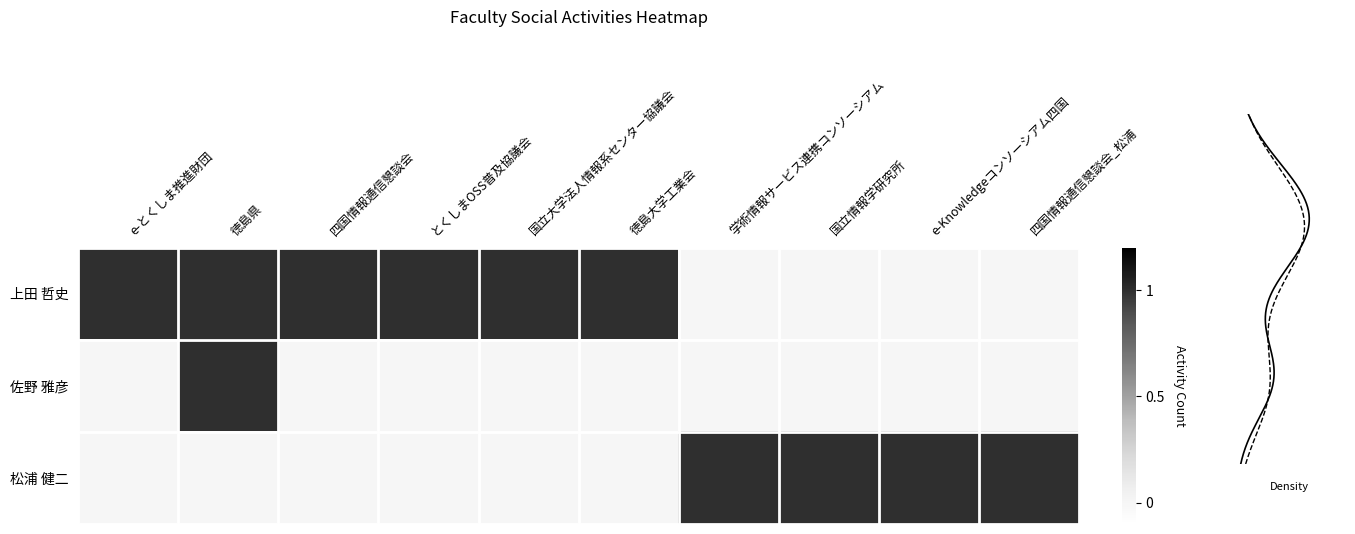

Rank the series at 四国情報通信懇談会_松浦 from lowest to highest value.

上田 哲史, 佐野 雅彦, 松浦 健二